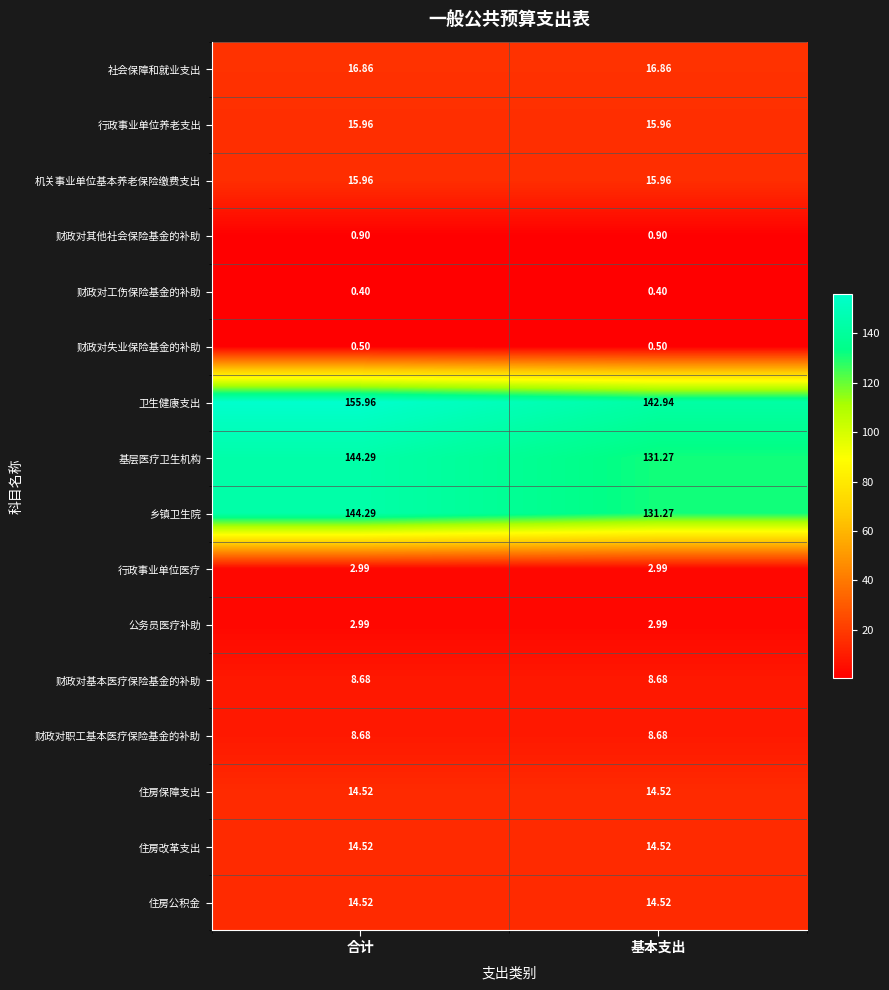

At which label is 卫生健康支出 closest to 149?

基本支出